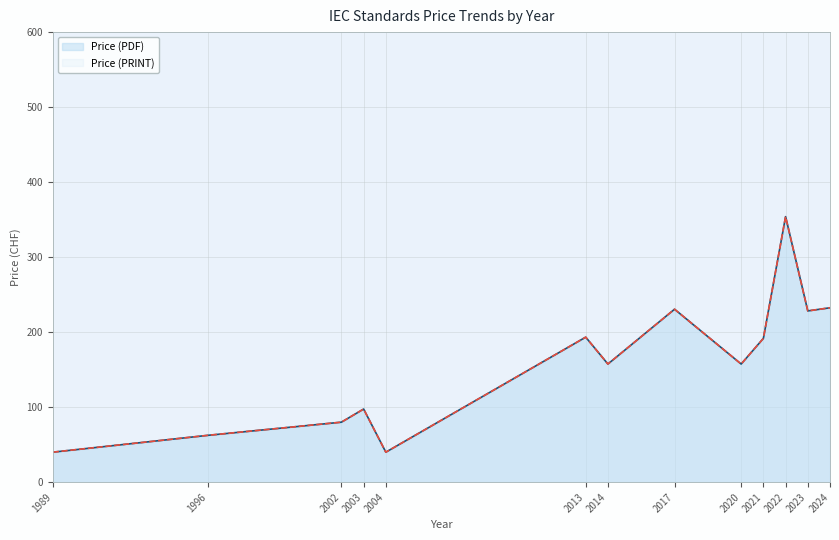

True or false: Price (PRINT) and Price (PDF) intersect in this chart.

False